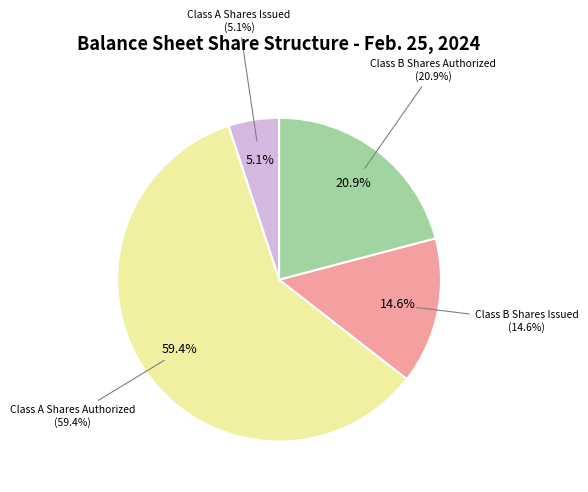

True or false: Class A Shares Issued accounts for 5% of the total.

True